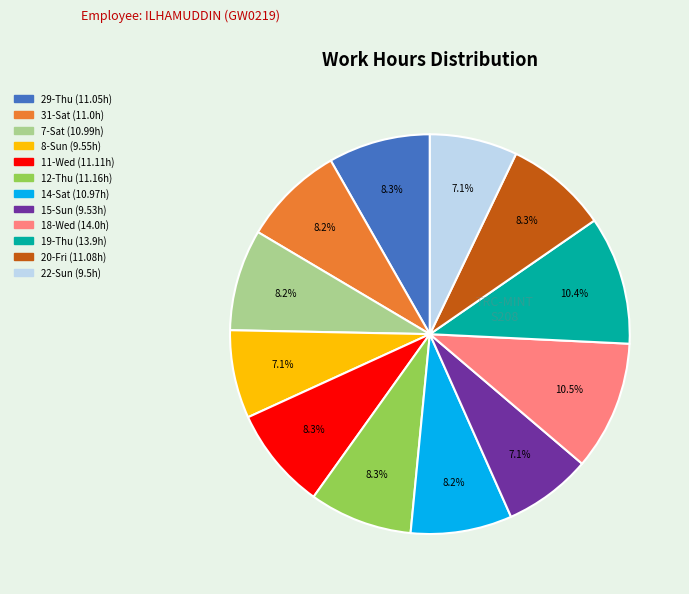

Does any single category account for the majority?

No